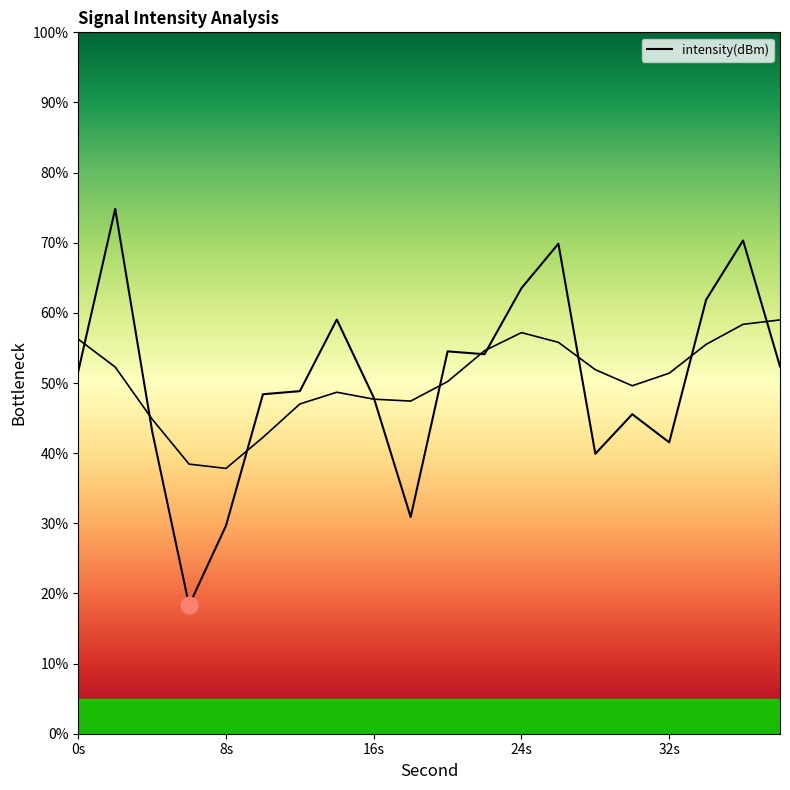

Where is the data nearest to the value 46?

30